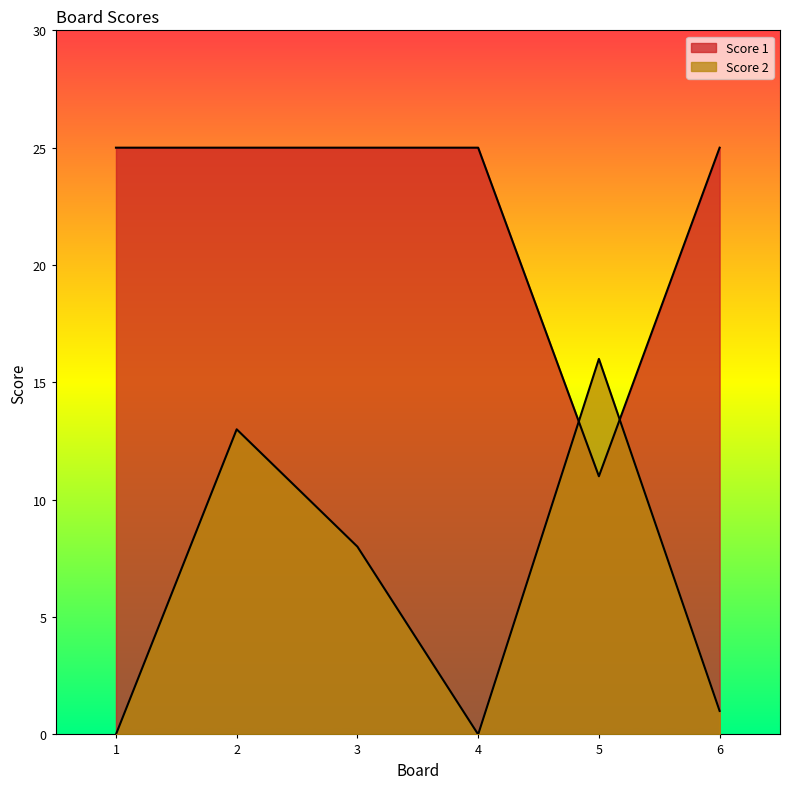

In Score 2, how many points are higher than both neighbors (excluding endpoints)?

2